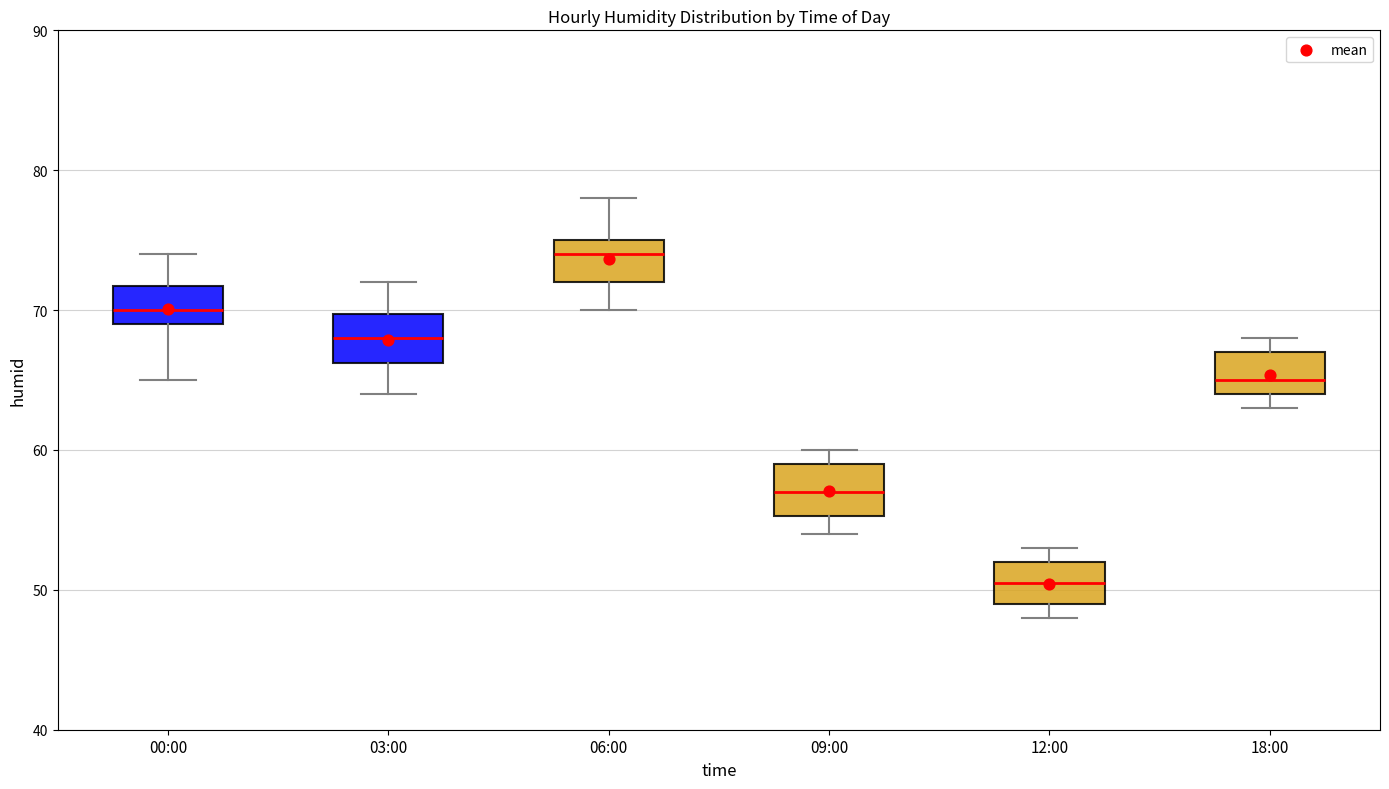

Which box's median line is the highest?

06:00